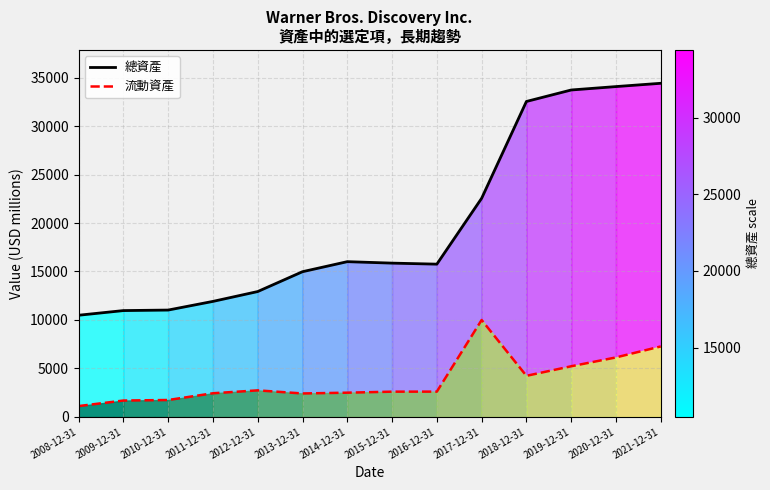

Does the chart display data point markers on the line(s)?

No